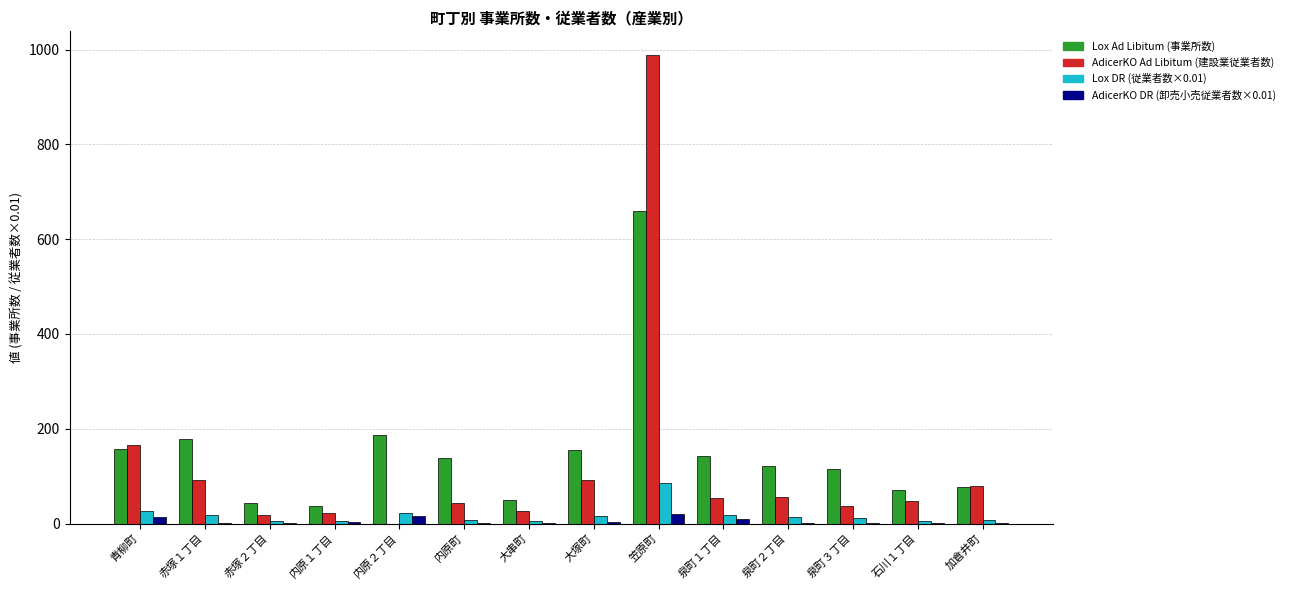

What is the maximum value shown in the chart?

989.0